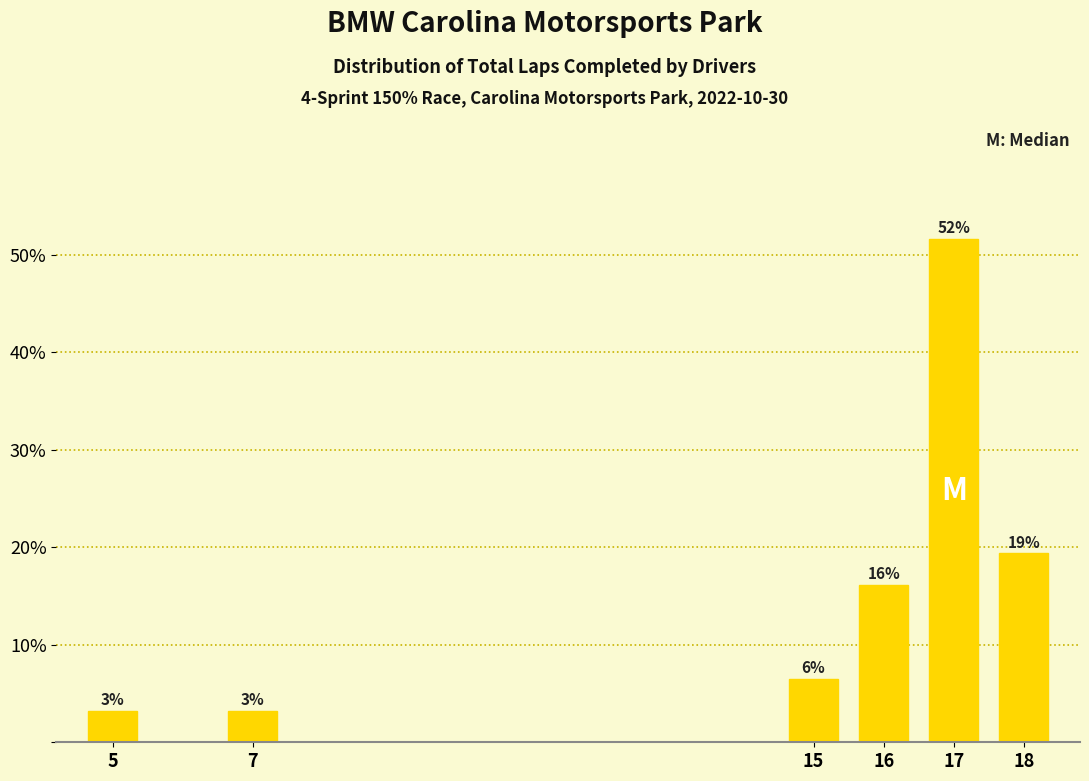

How many bars are there in total?

6